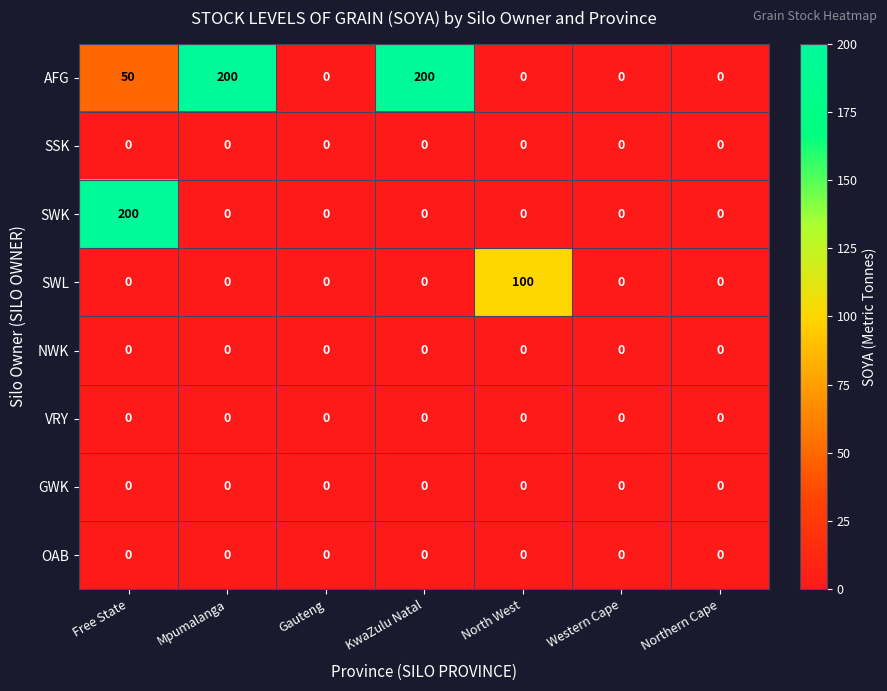

The SWL series shows 0 at Western Cape. True or false?

True